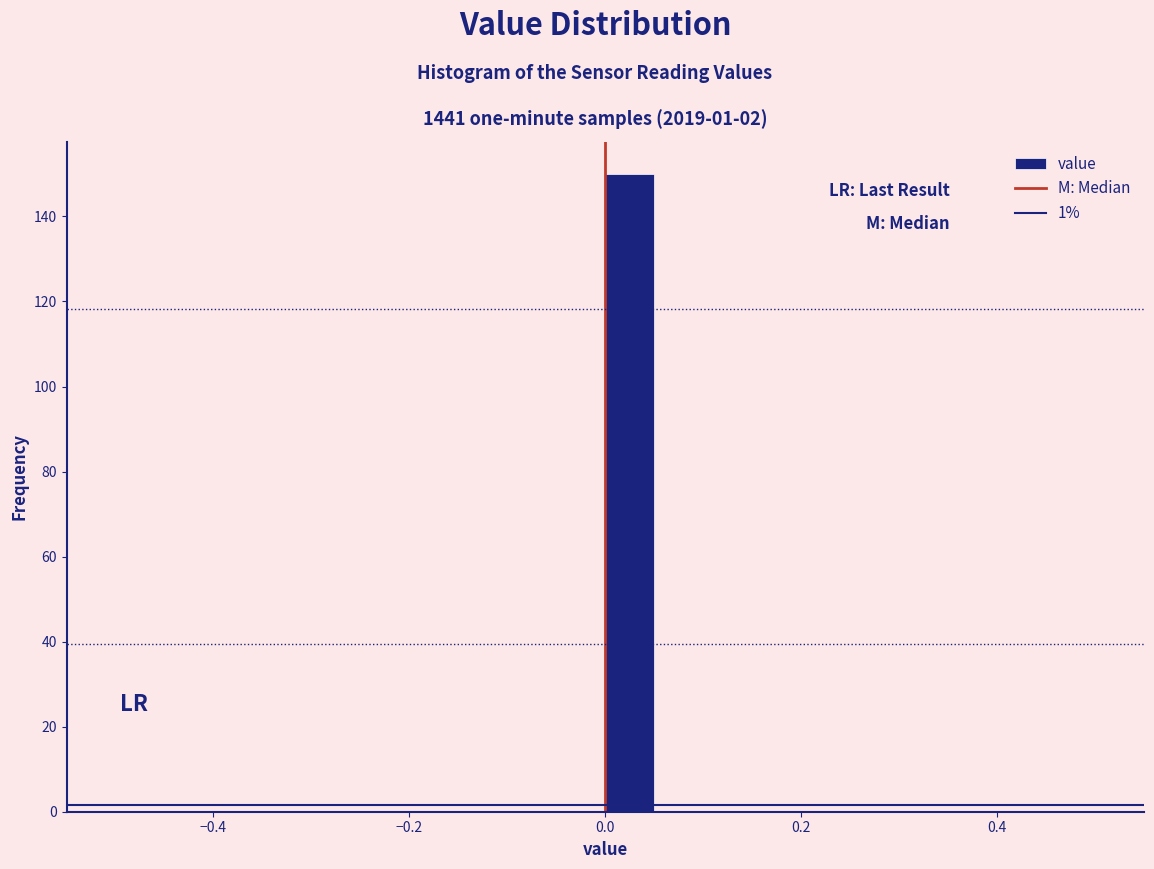

Read against the x-axis, roughly where is the centre of the tallest bar?

0.02